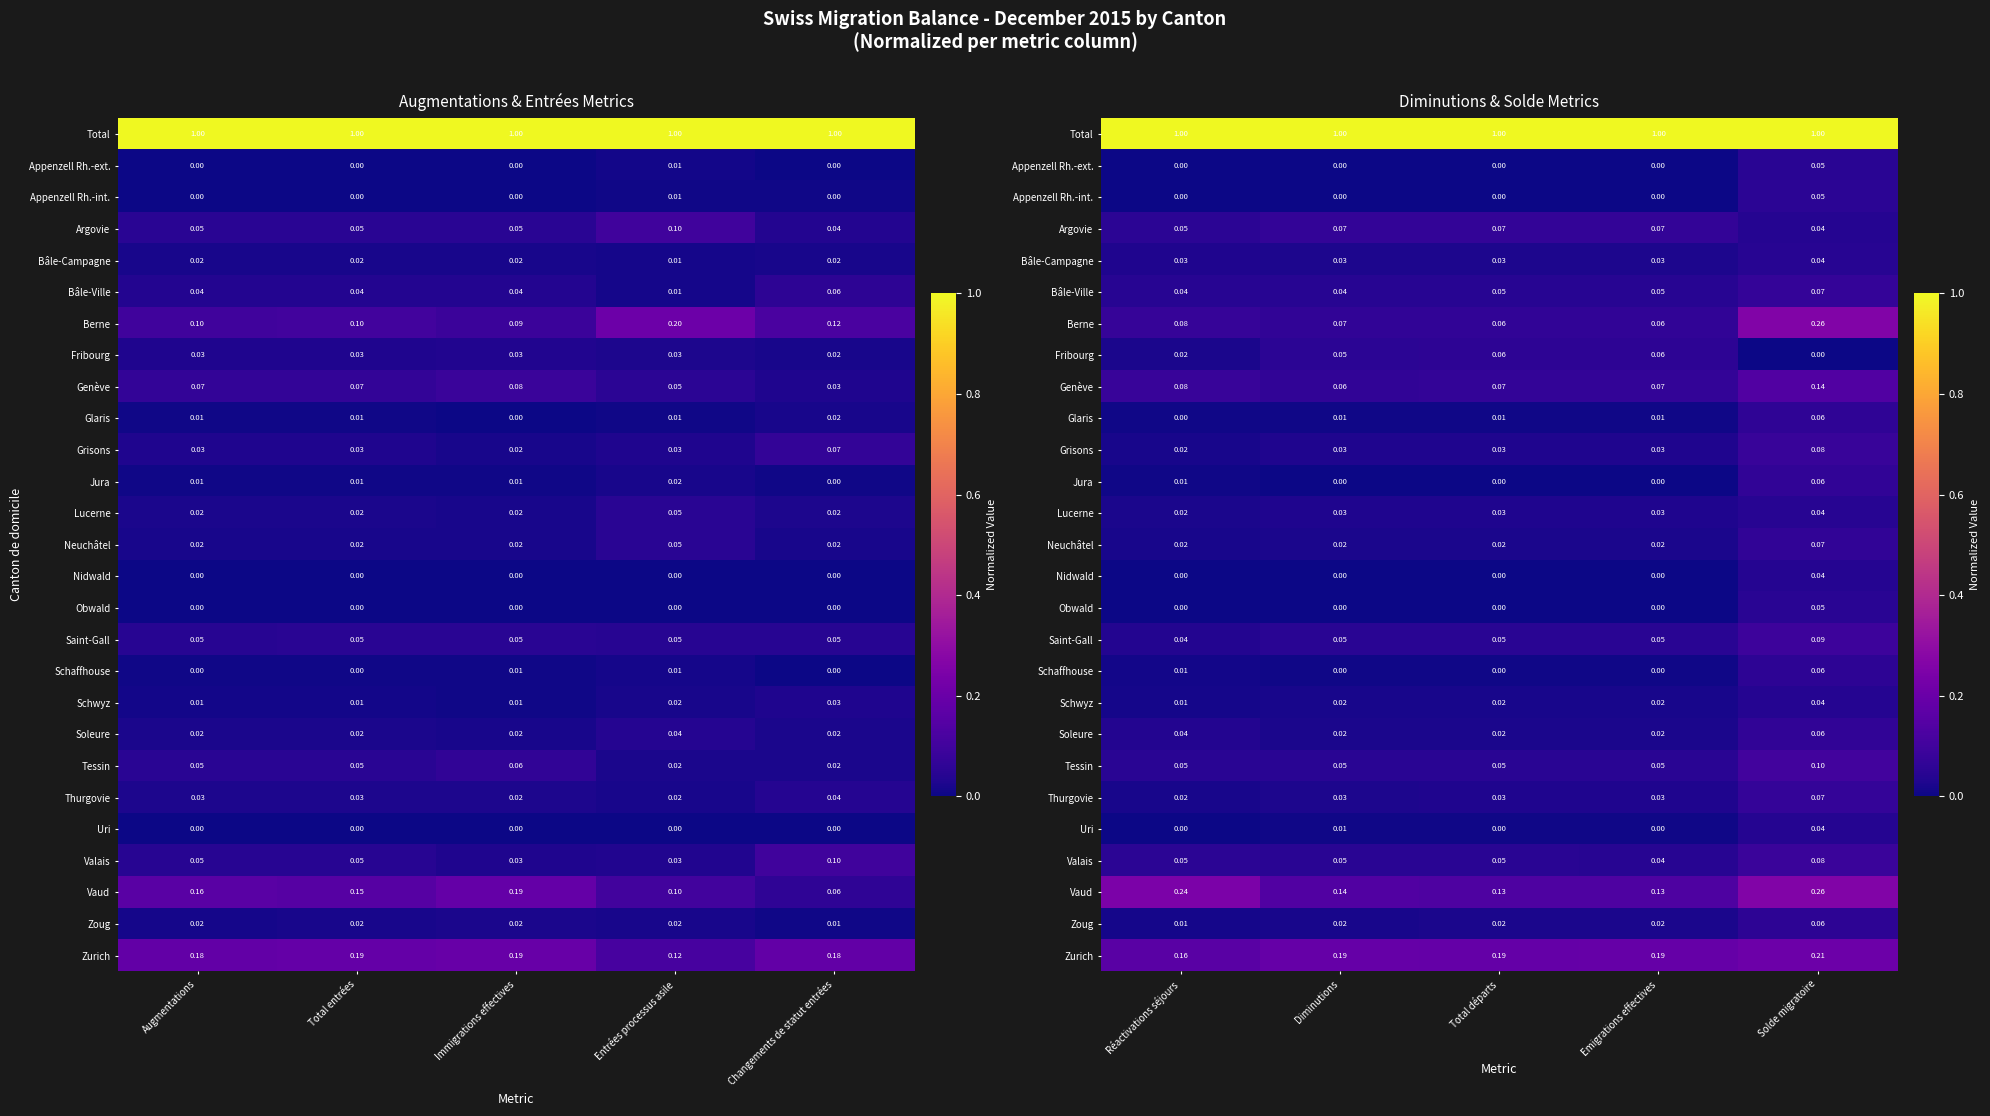

At which category is the sum across all series the highest?

Solde migratoire